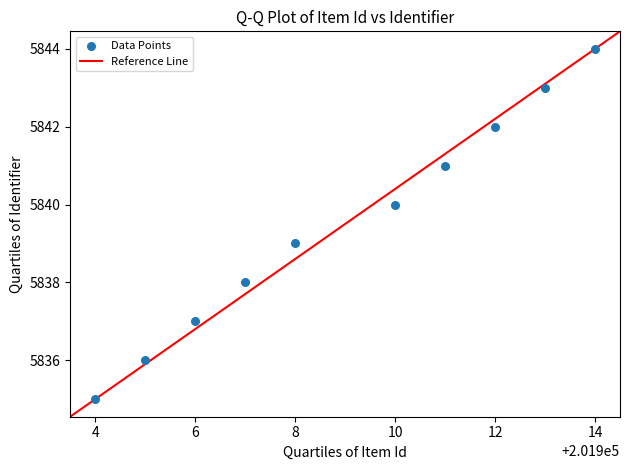

What is the average Y value?

5840